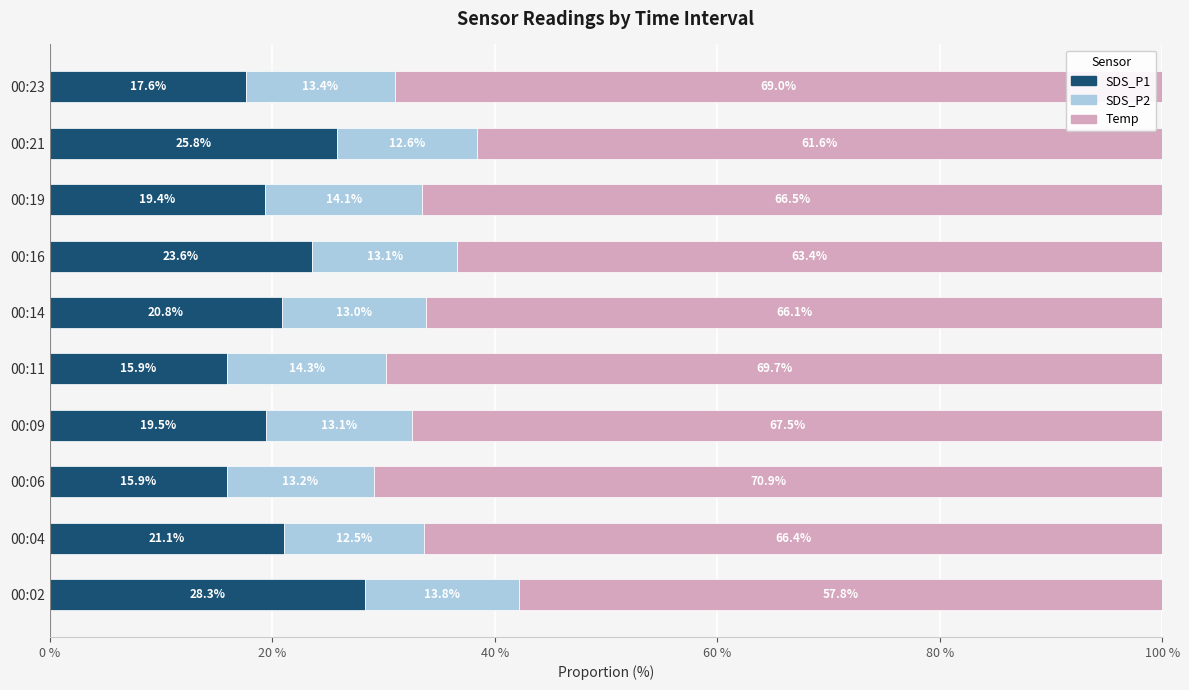

True or false: SDS_P1 has a value of 6.5 at 00:09.

False